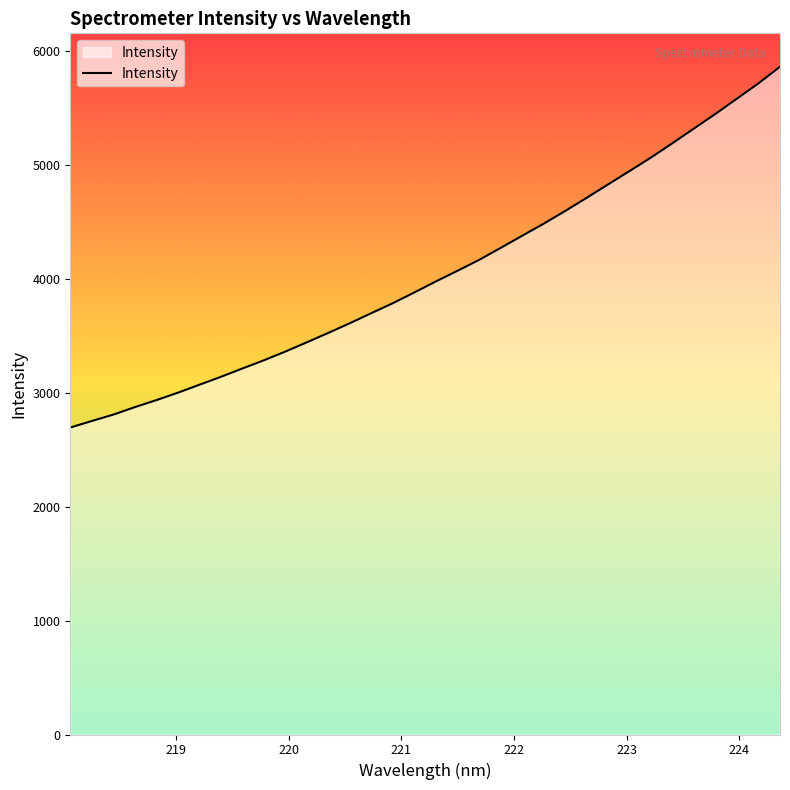

What is the maximum value shown in the chart?

5858.9